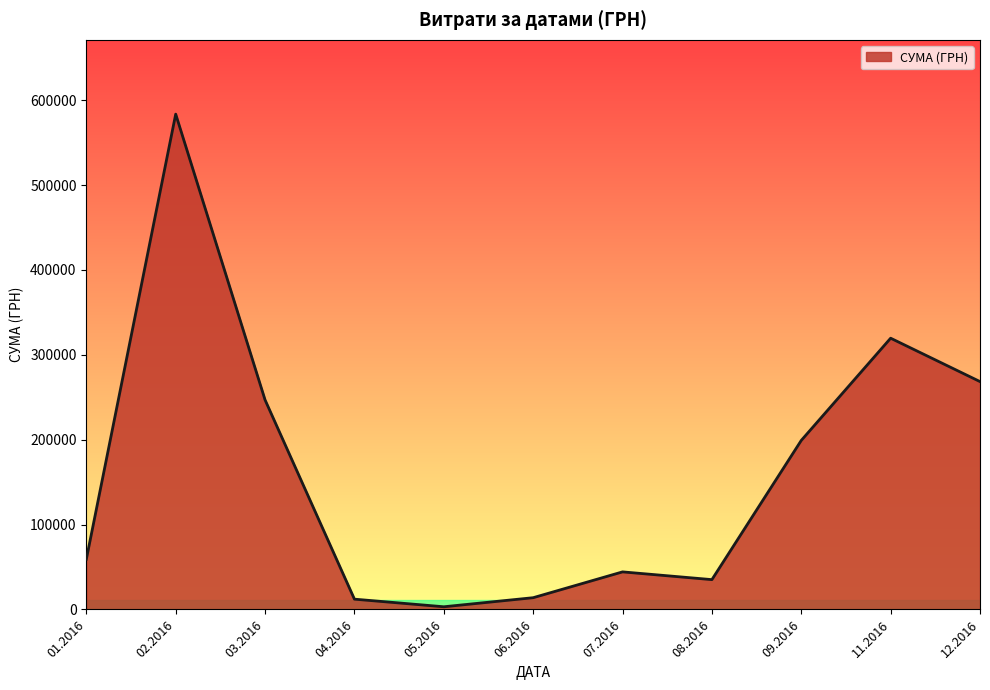

At which category does the data reach its first local peak?

02.2016